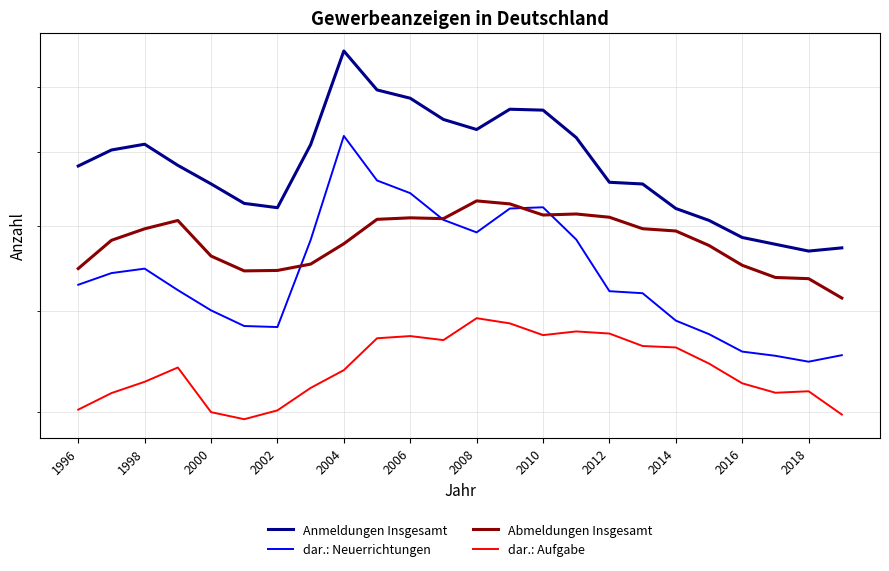

True or false: Abmeldungen Insgesamt and dar.: Neuerrichtungen cross at least once.

True